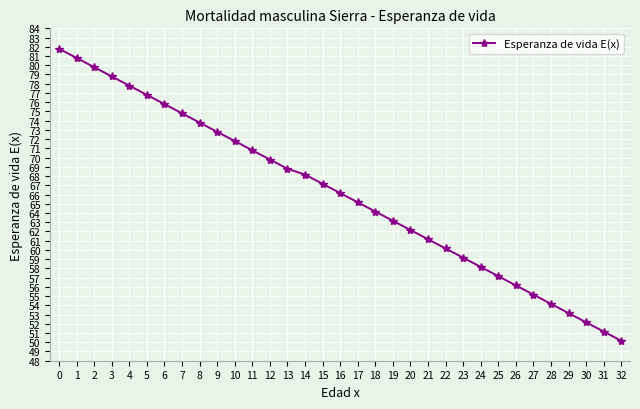

What is the value of the 22nd point from the left?

61.2